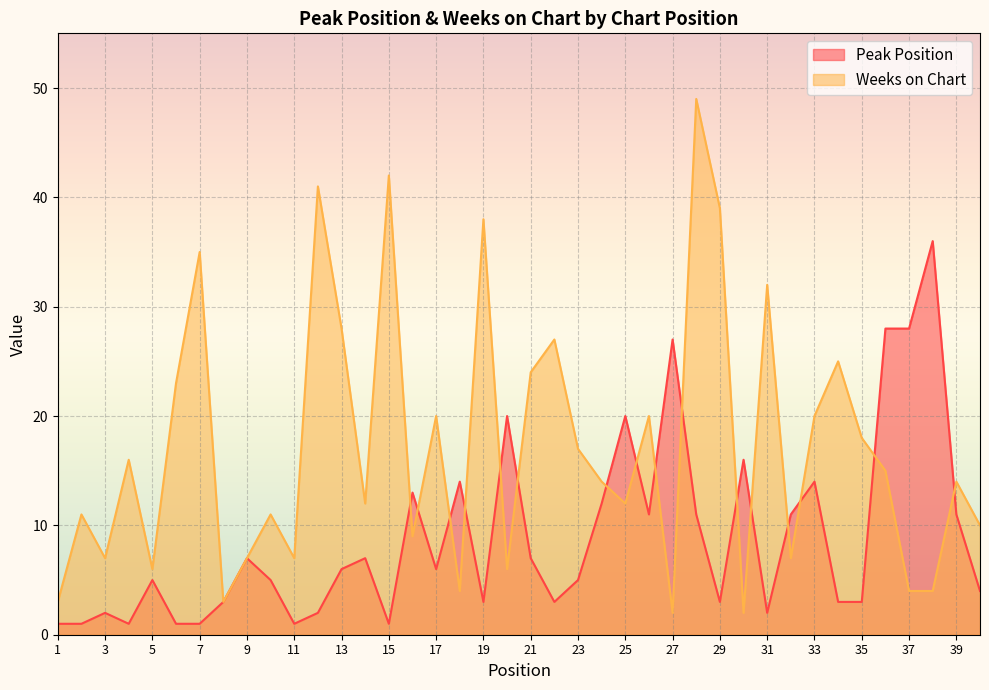

After their last crossing, which series has the higher values: Weeks on Chart or Peak Position?

Weeks on Chart